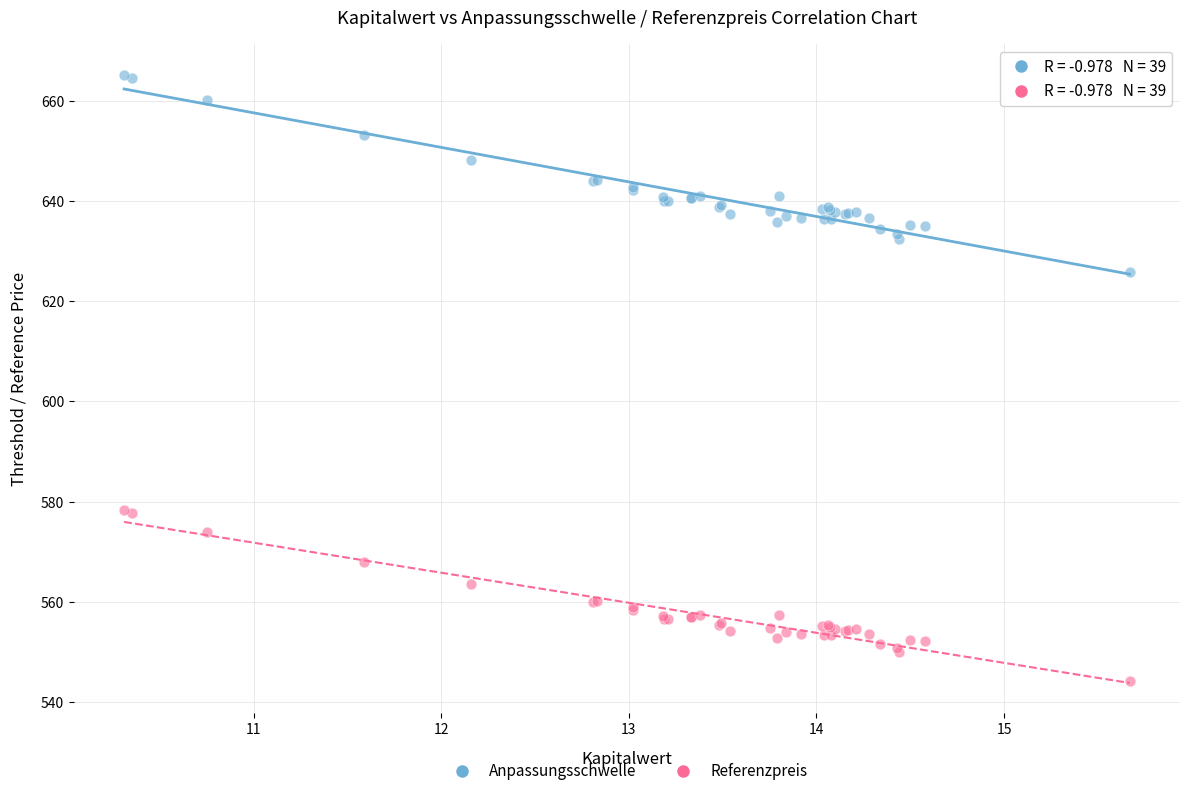

What is the X range (max minus min) for the scatter plot?

5.4